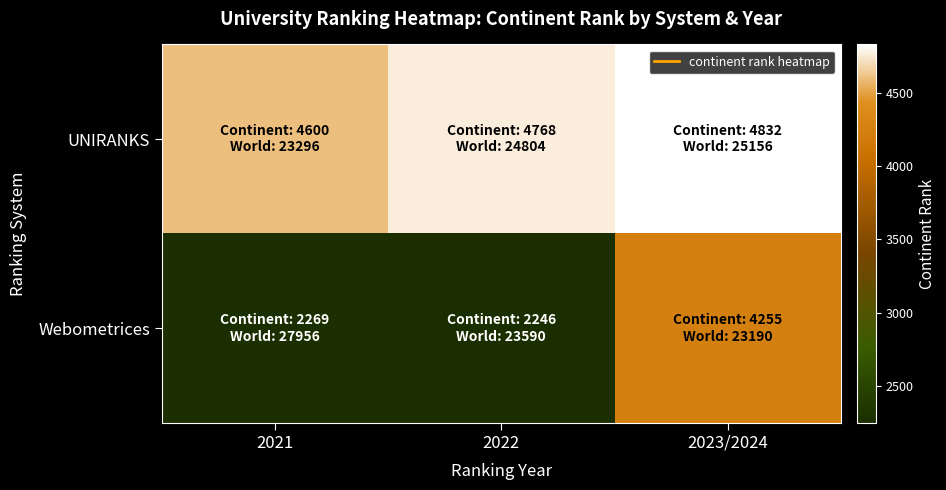

Which series has the largest total across all categories?

UNIRANKS